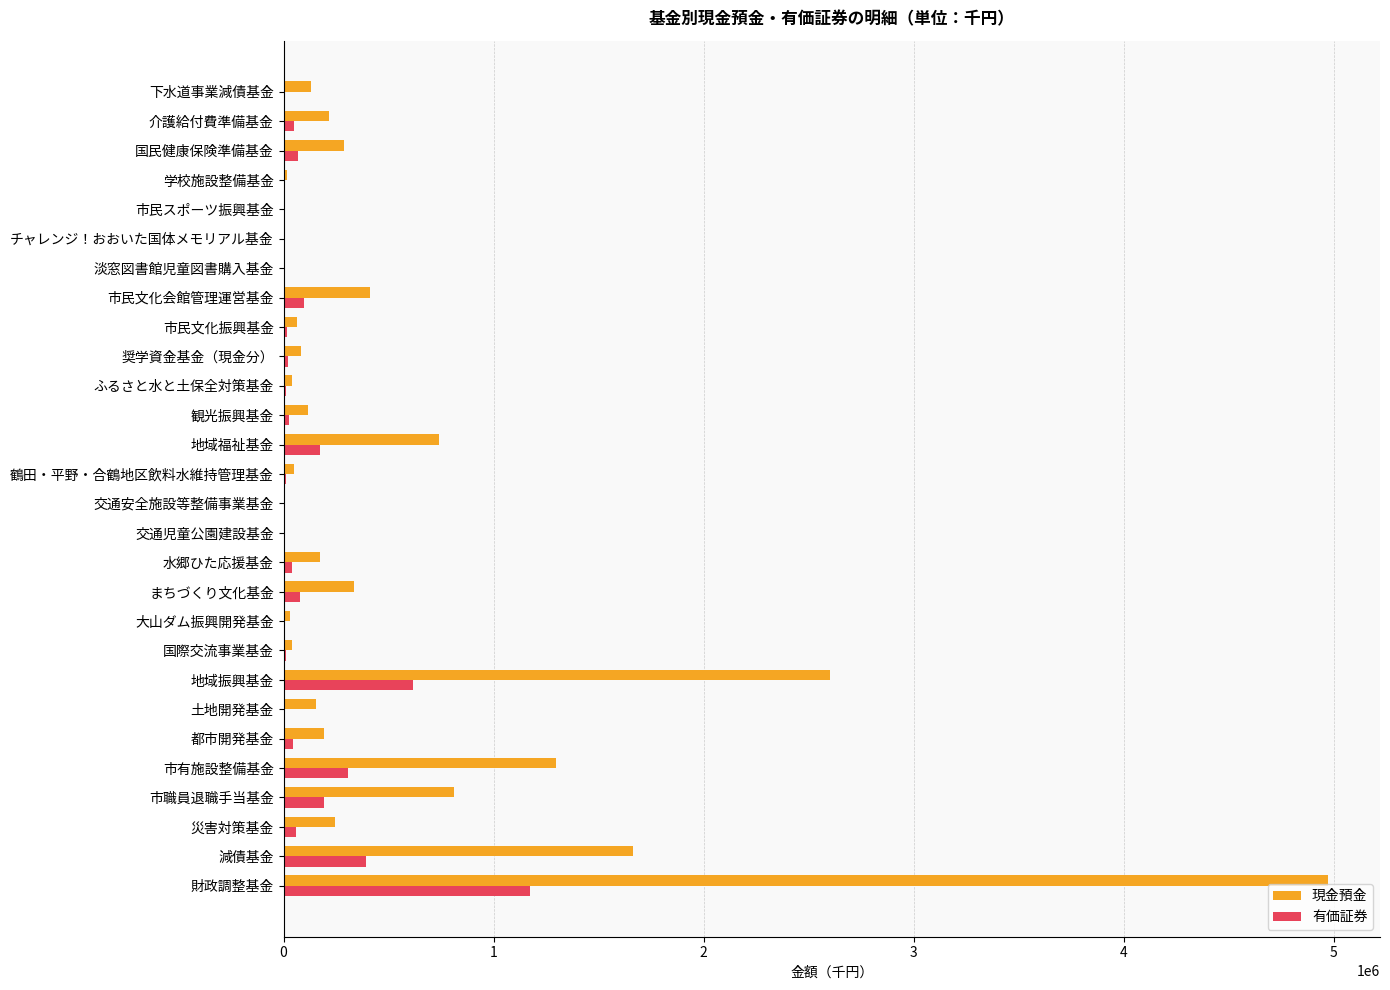

Which series changed the most between 市有施設整備基金 and 学校施設整備基金?

現金預金